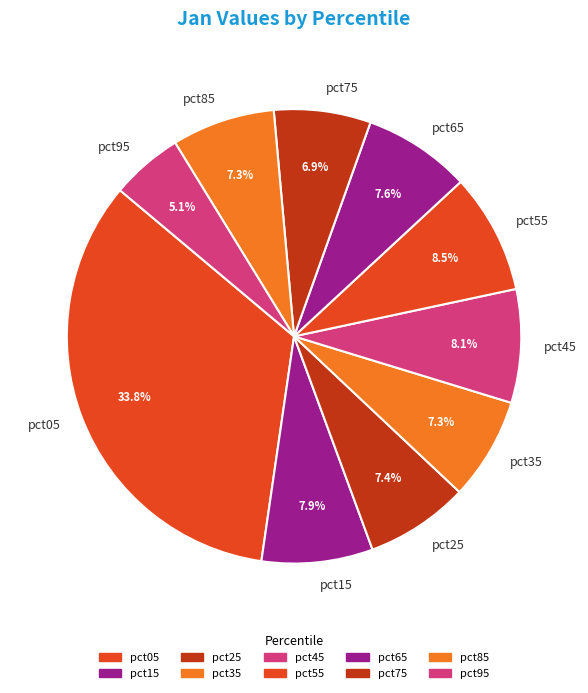

Is there a majority slice in this chart?

No